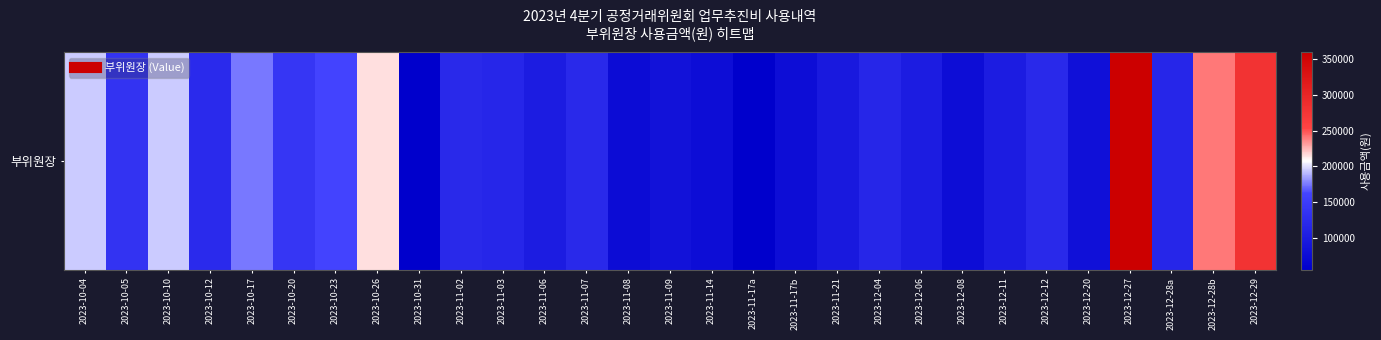

The chart shows a value of 122000 at 2023-10-12. True or false?

True